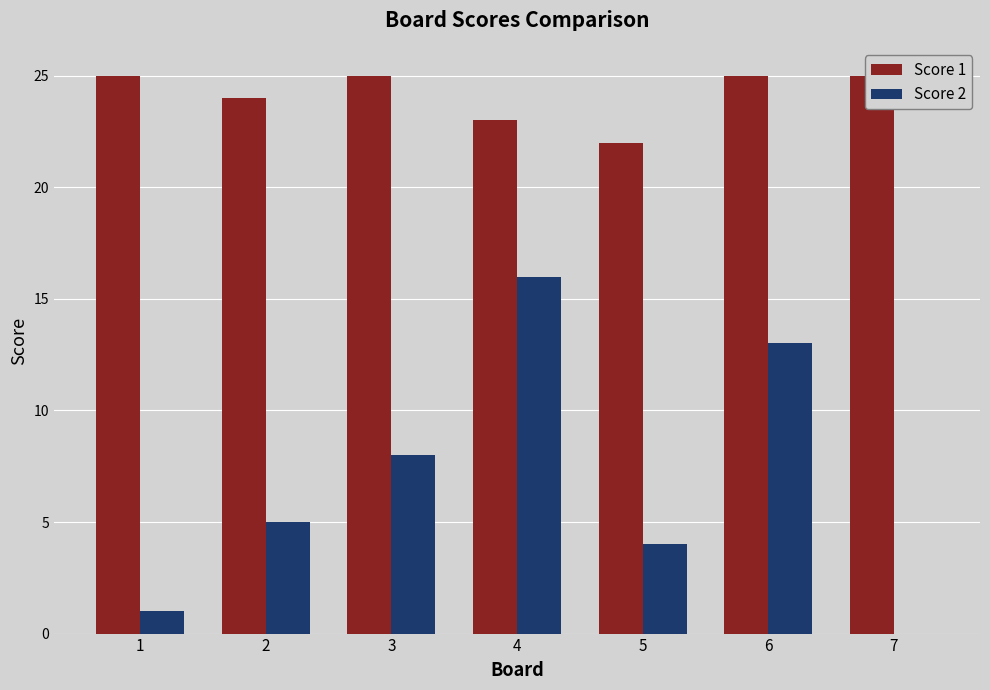

Is the value of Score 1 at 2 greater than the value of Score 2 at 7?

Yes